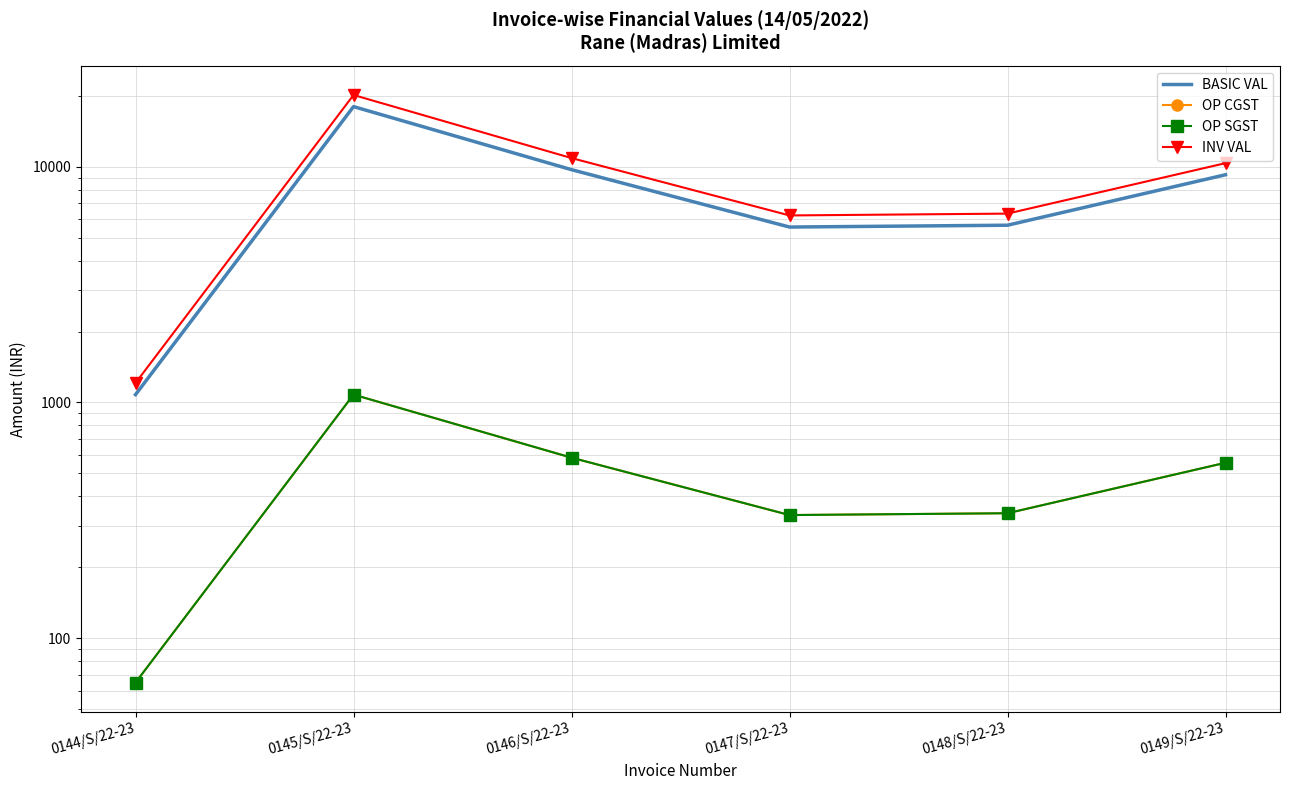

In BASIC VAL, how many points are lower than both neighbors (excluding endpoints)?

1